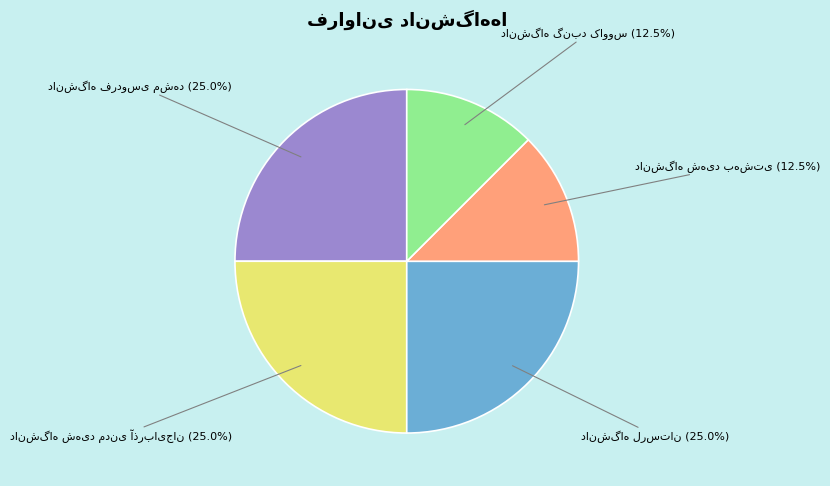

Does any single category account for the majority?

No